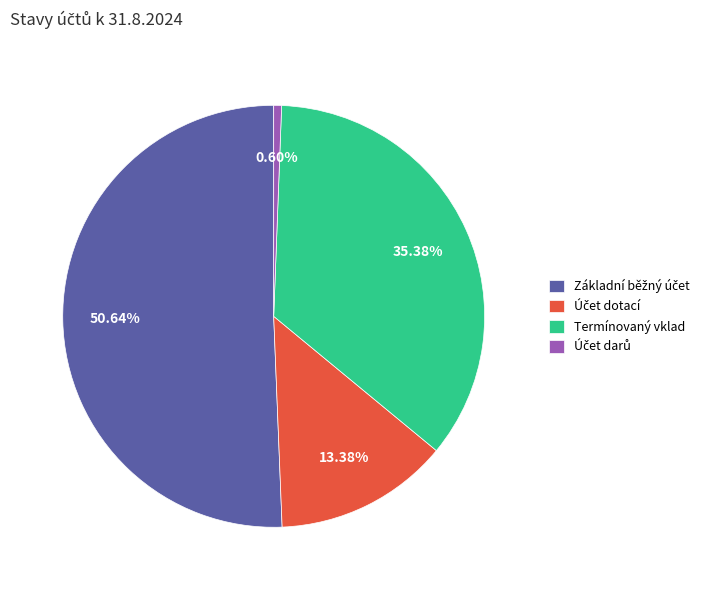

What percentage is NOT represented by Termínovaný vklad?

64.6%